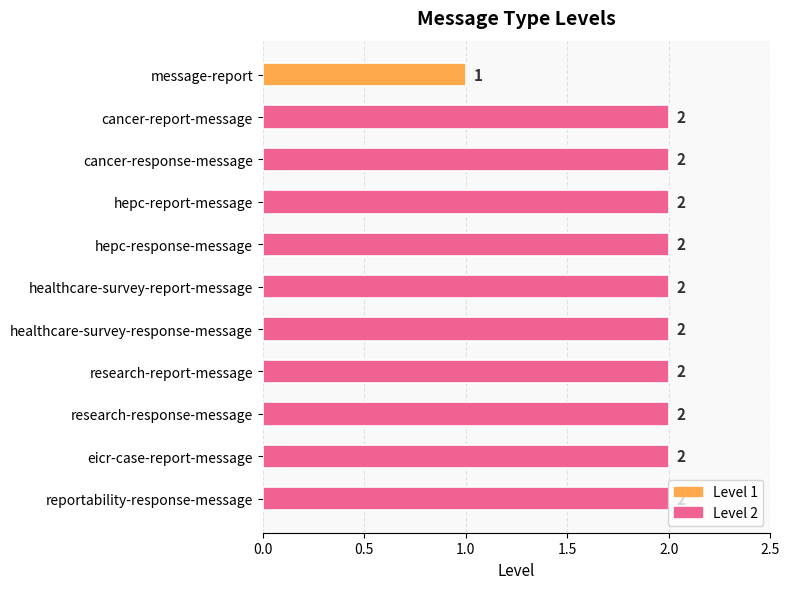

What is the ratio of the value at hepc-report-message to the value at reportability-response-message?

1.0